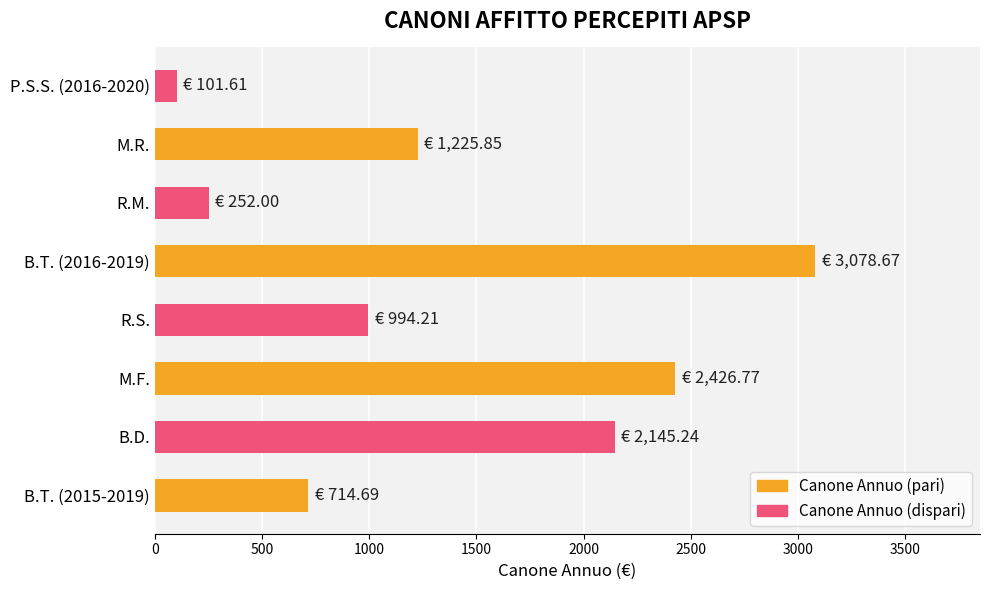

What is the average value?

1367.4